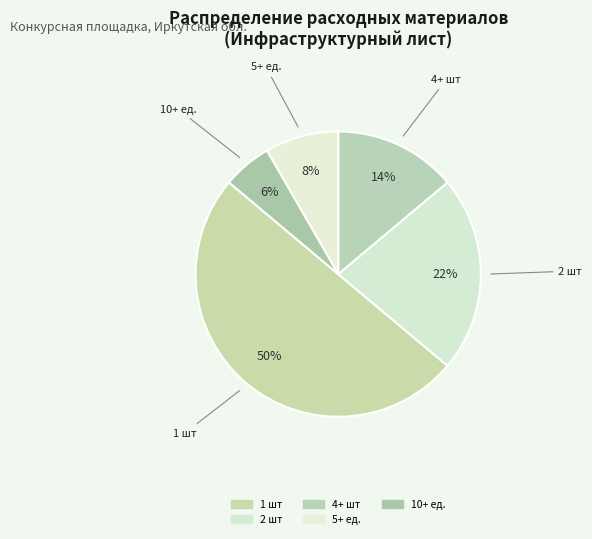

How many slices are in this pie chart?

5